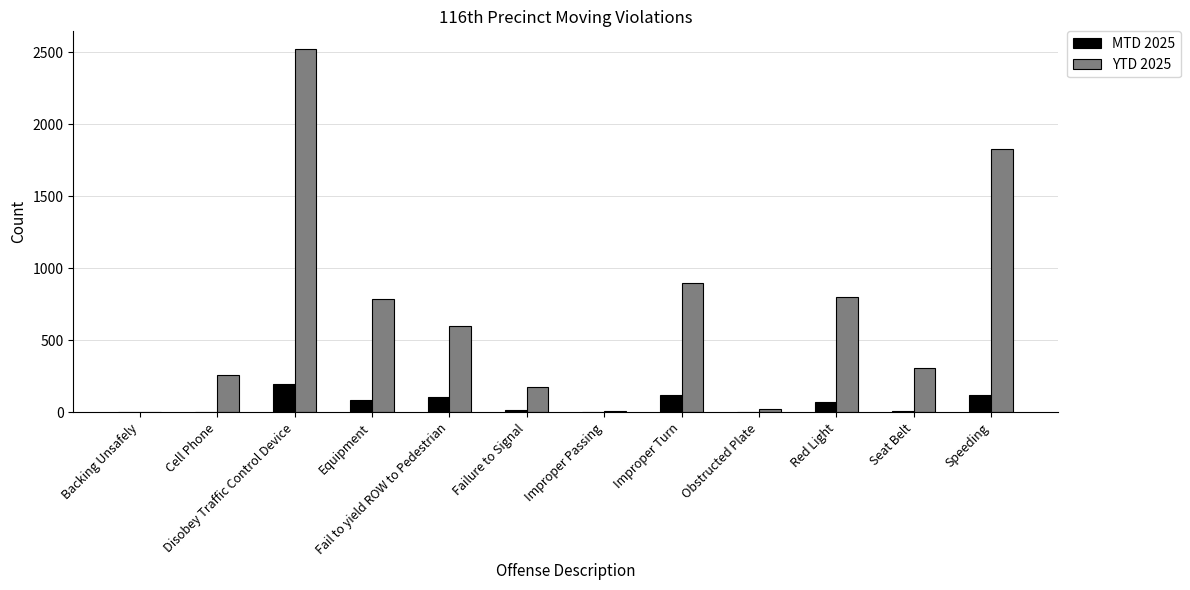

Read the YTD 2025 value at Improper Turn.

897